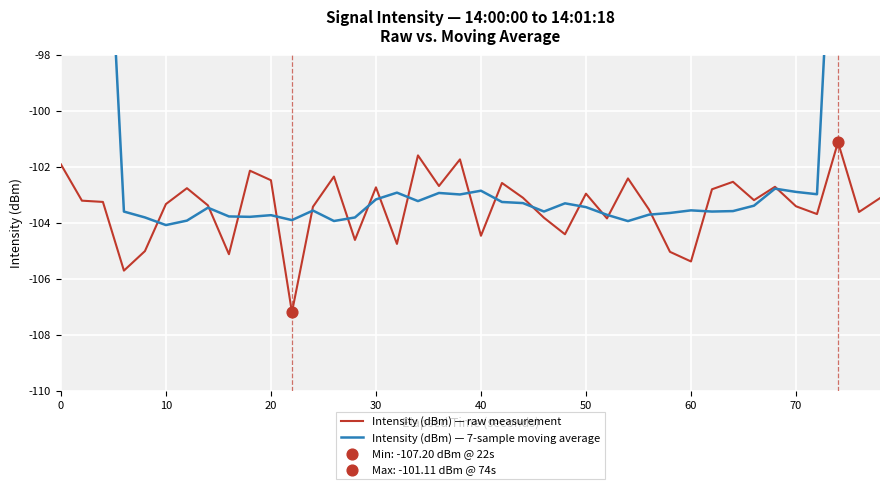

Is the value of Intensity (dBm) — raw measurement at 20 greater than the value of Intensity (dBm) — 7-sample moving average at 40?

Yes